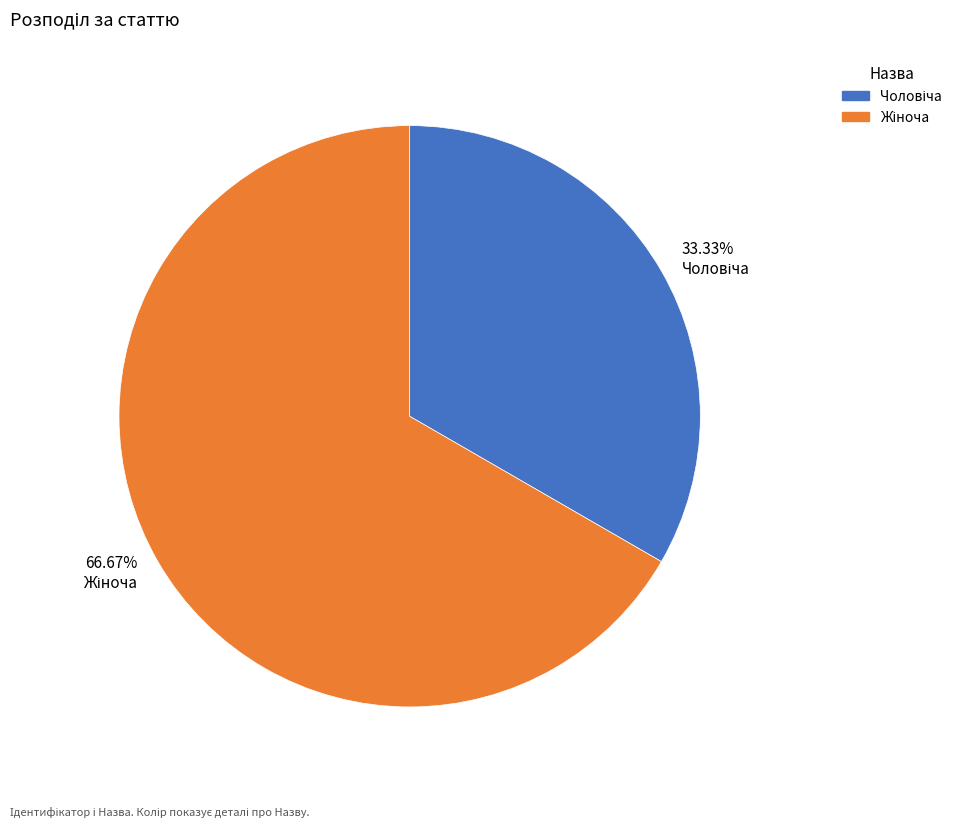

Does any single category account for the majority?

Yes